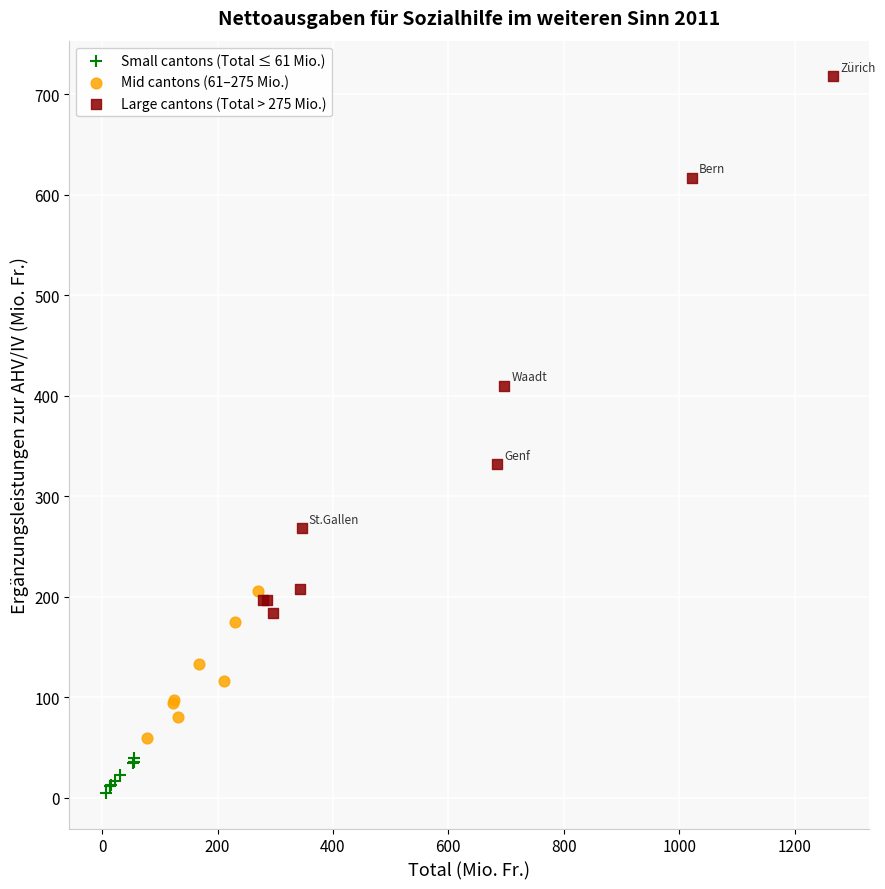

Which series has the widest spread of Y values?

Large cantons (Total > 275 Mio.)